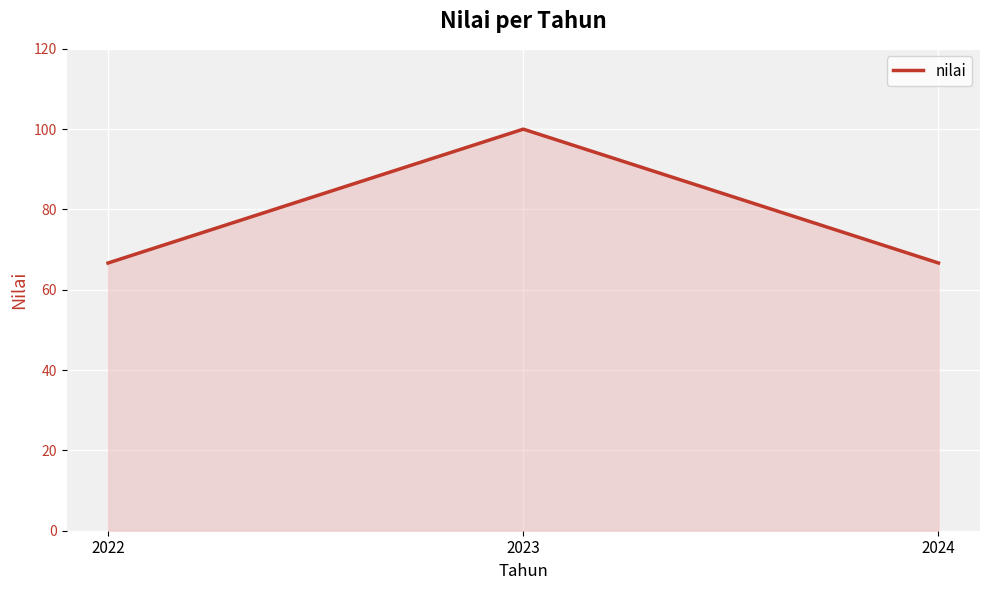

What is the sum of all values?

233.3